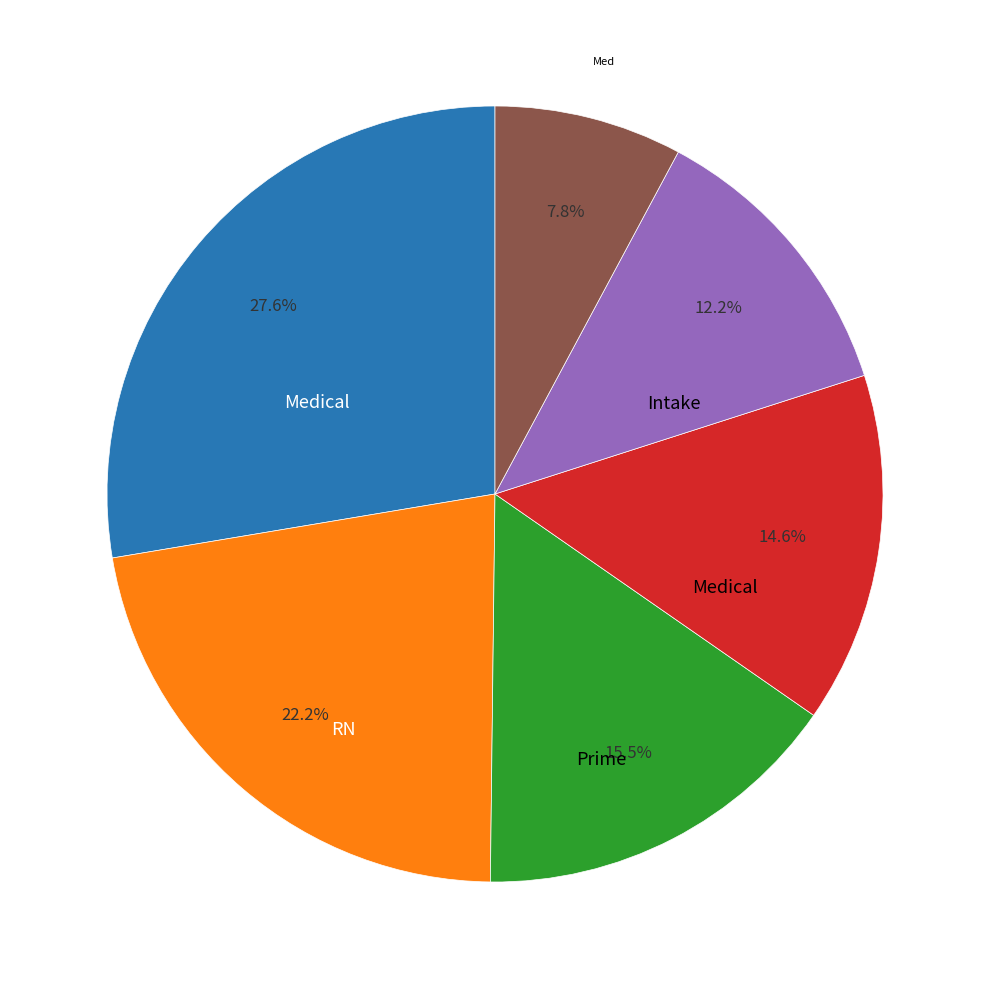

Does any single category account for the majority?

No